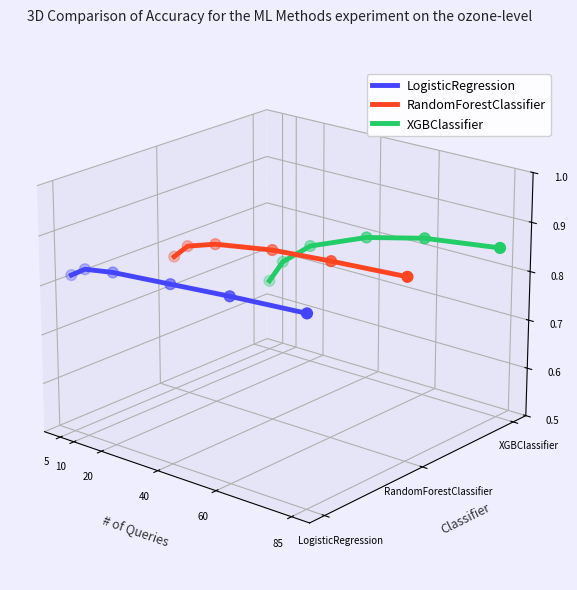

Which series has the largest Y range (max minus min)?

LogisticRegression